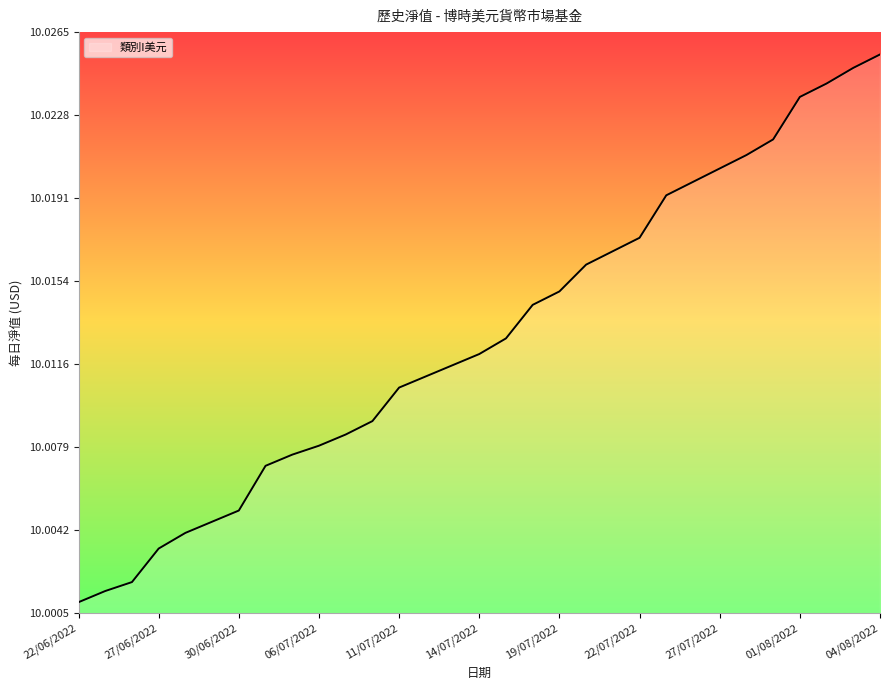

Does the chart have visible grid lines?

No